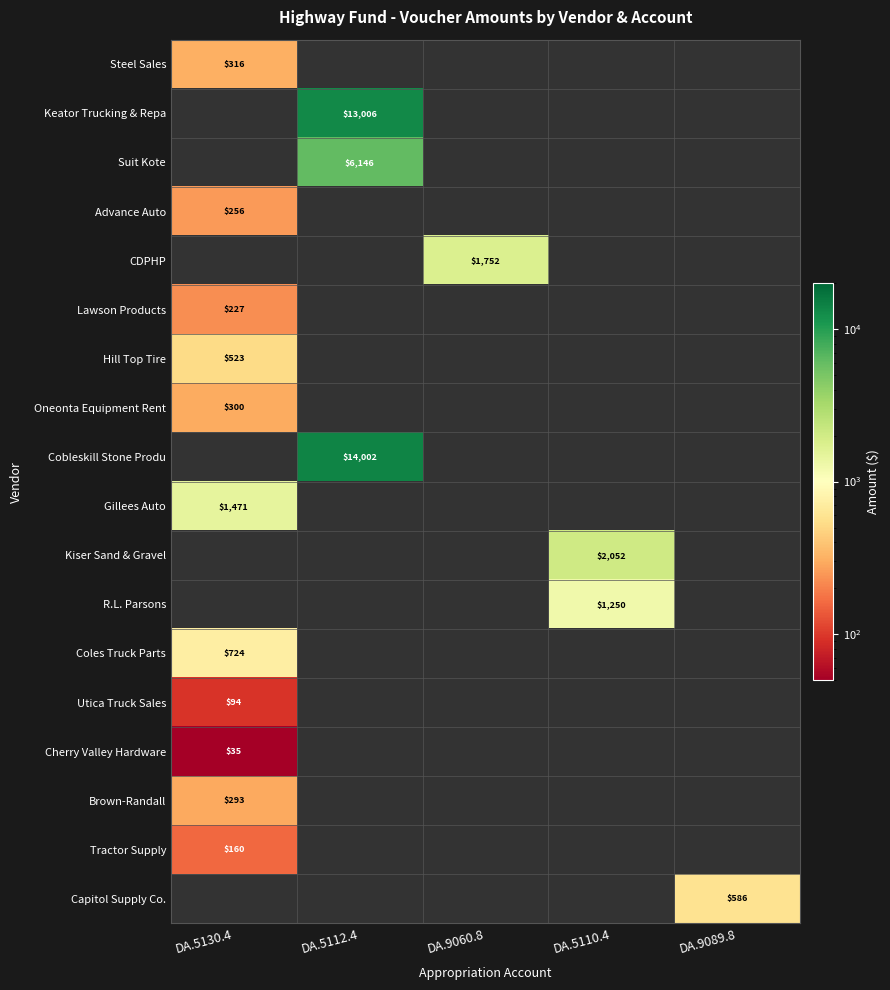

Which category has the highest value in the Cherry Valley Hardware series?

DA.5130.4